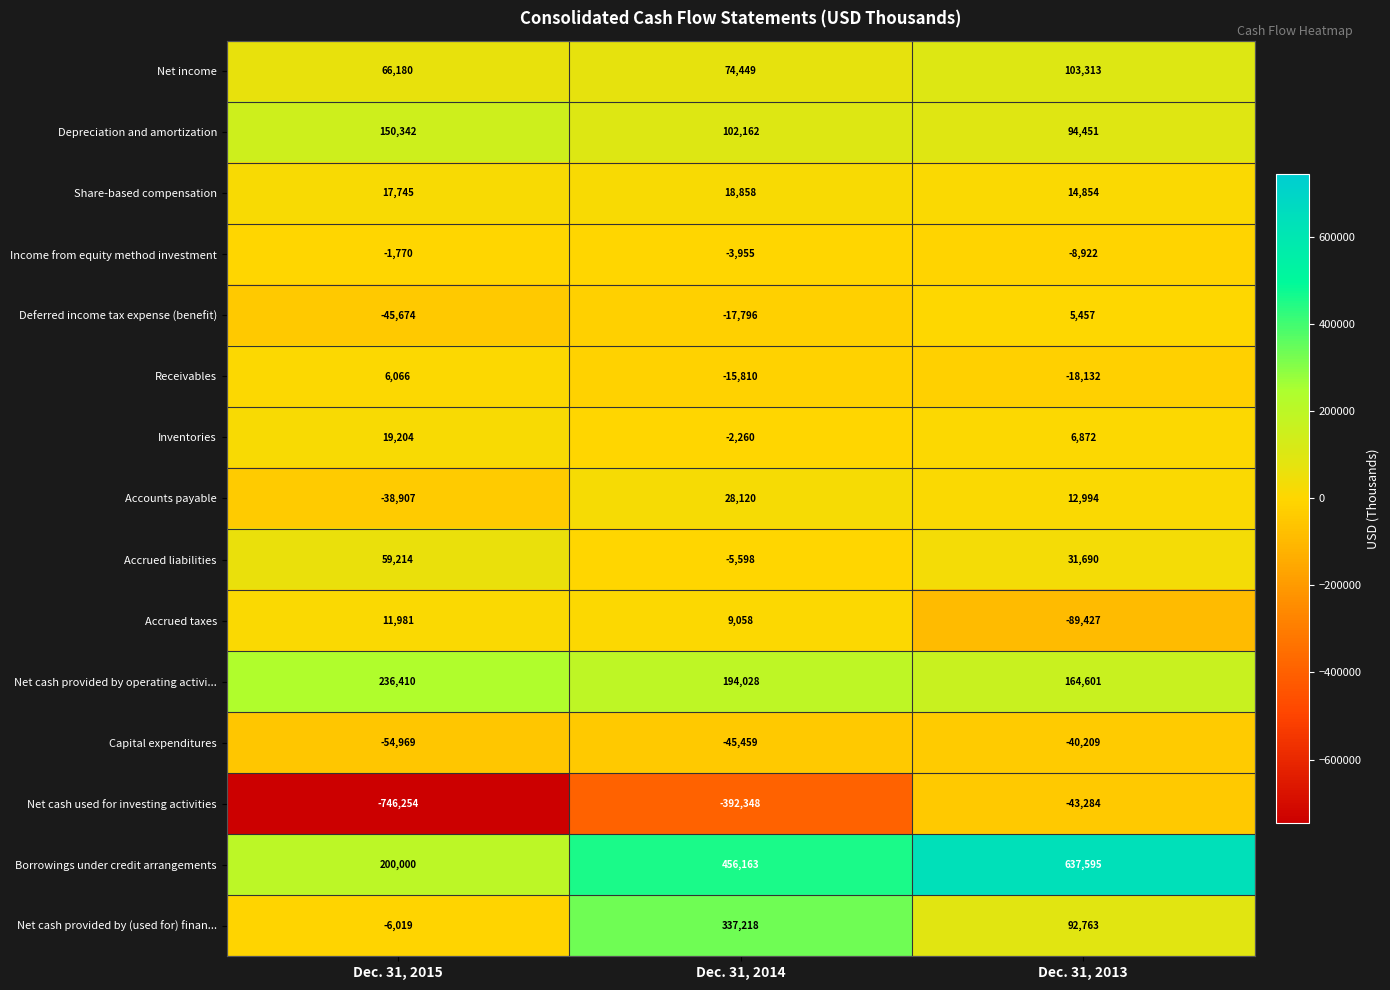

At which category does the chart reach its minimum across all series?

Dec. 31, 2015